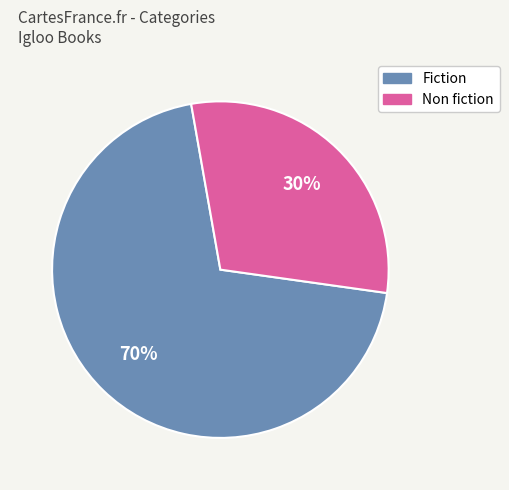

Is there any slice that represents more than half of the pie?

Yes